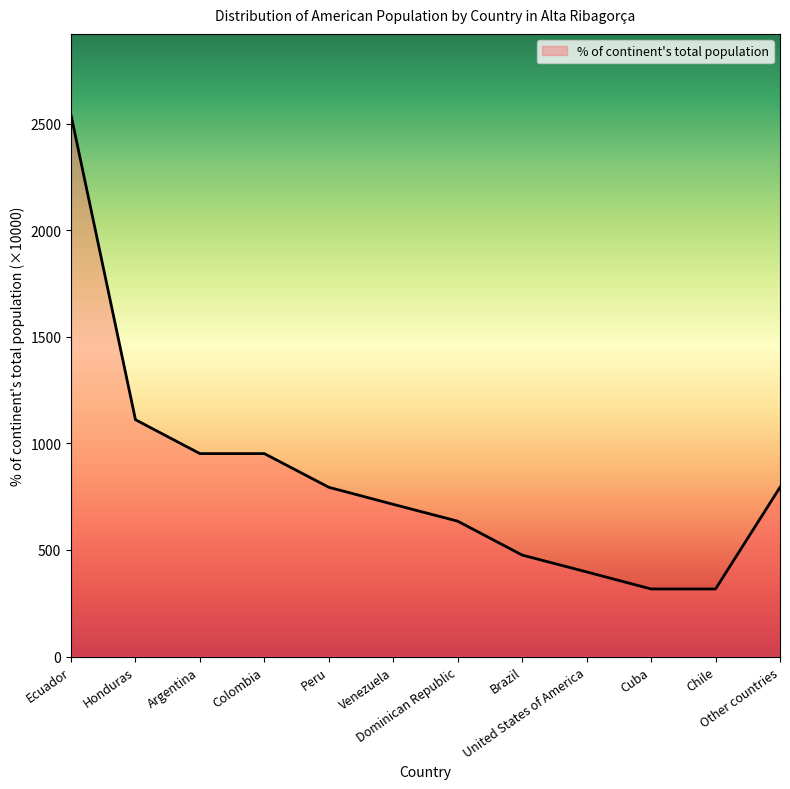

Reading left to right, list all the values displayed in this chart.

2540	1111	952	952	794	714	635	476	397	317	317	794